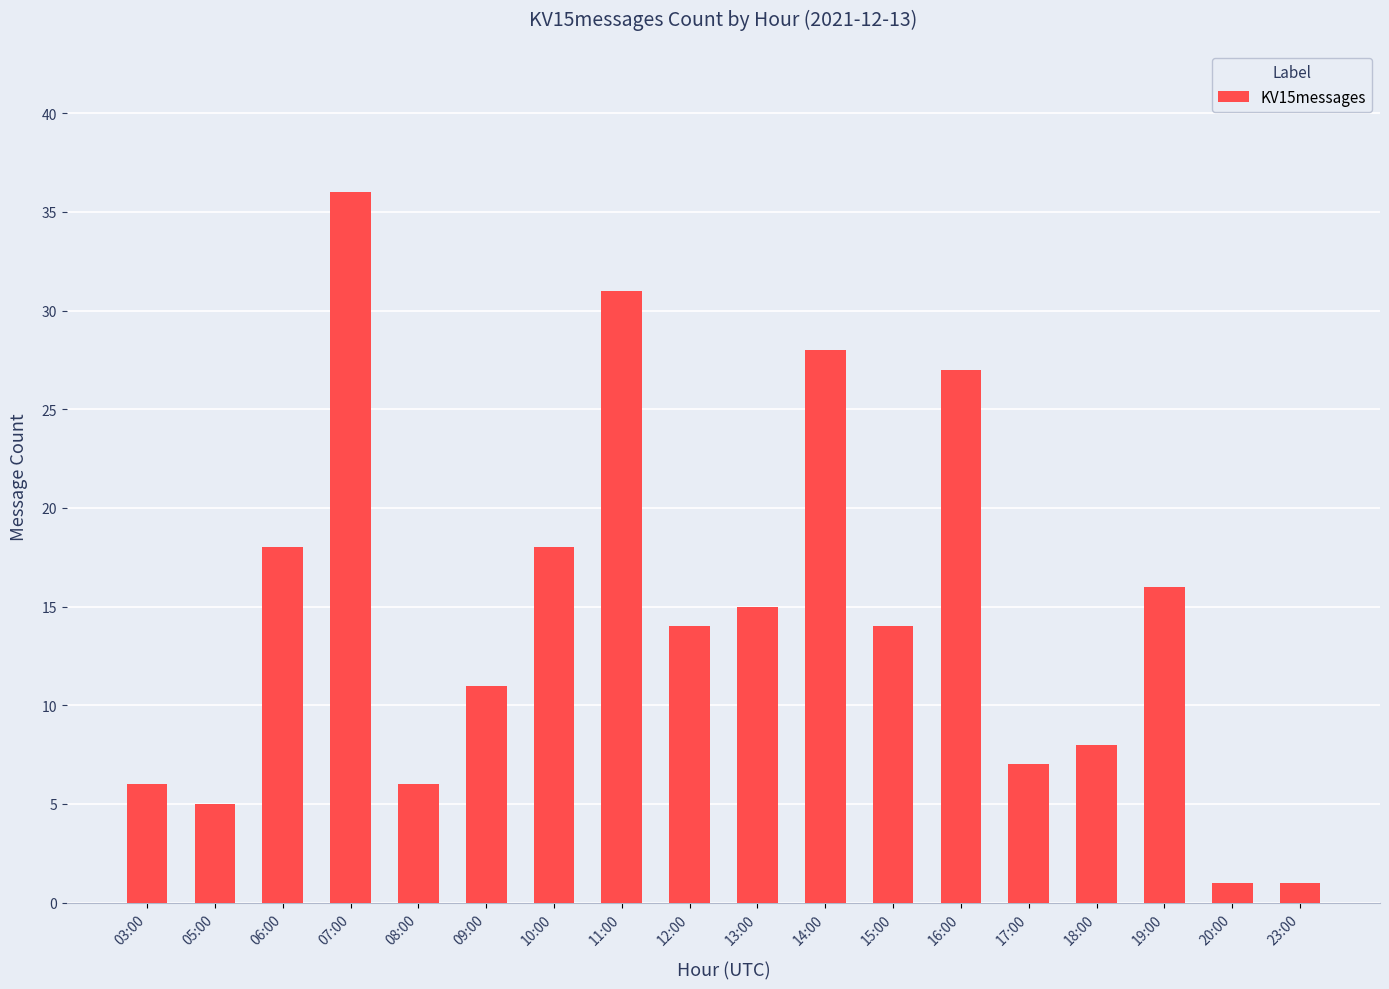

The chart shows a value of 16 at 11:00. True or false?

False